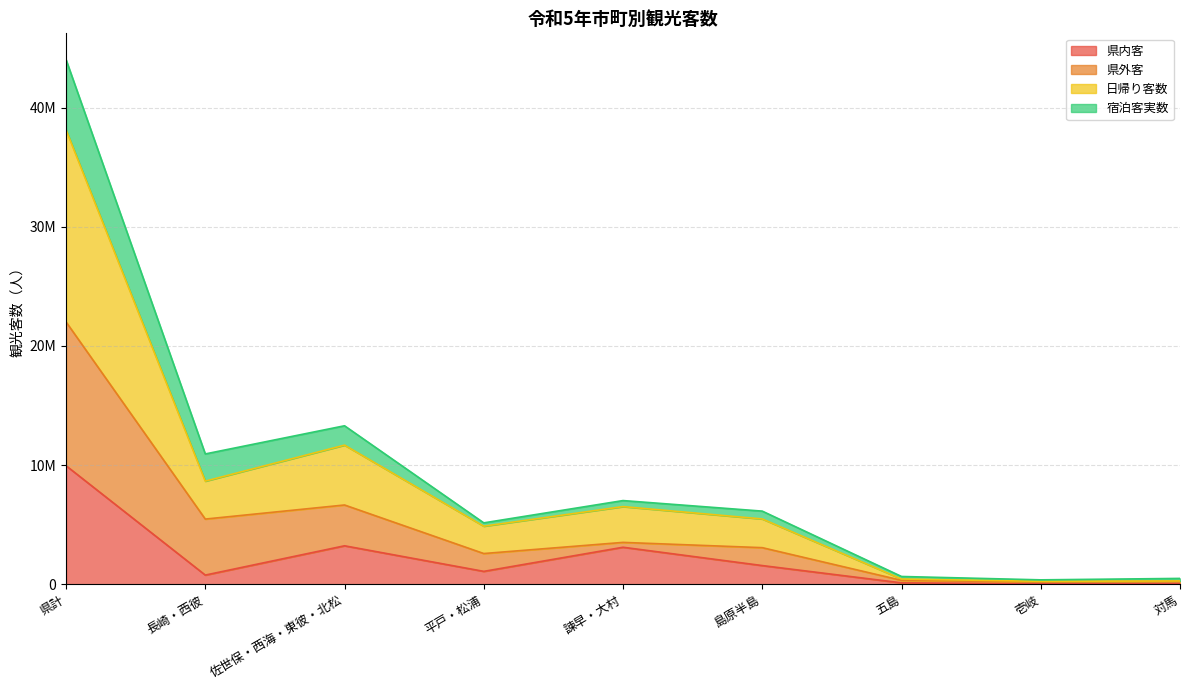

What are all the series names shown in the legend?

県内客, 県外客, 日帰り客数, 宿泊客実数